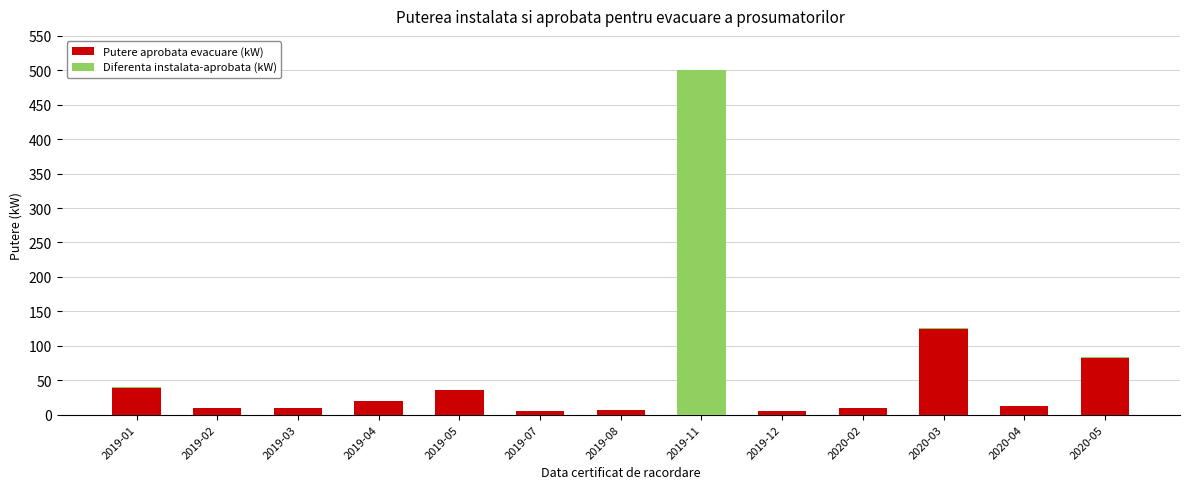

What is the highest value of the Putere aprobata evacuare (kW) series?

123.7